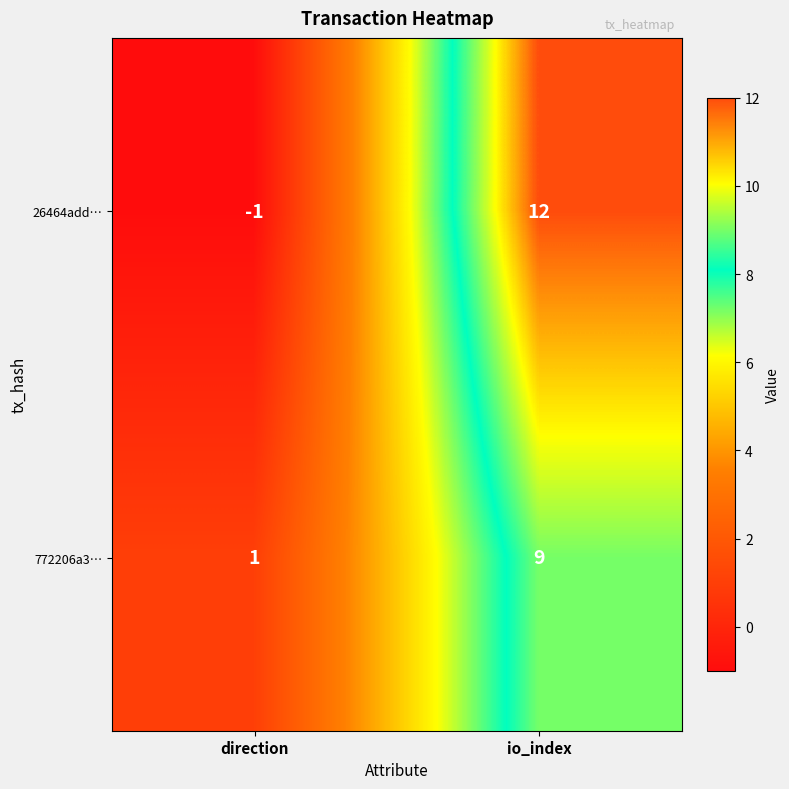

Rank the series at io_index from lowest to highest value.

772206a3…, 26464add…